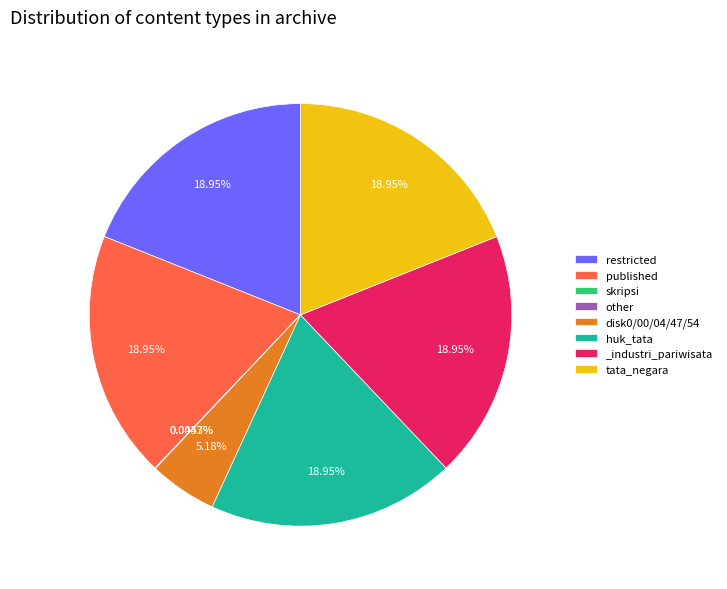

Does disk0/00/04/47/54 account for over 50% of the chart?

No